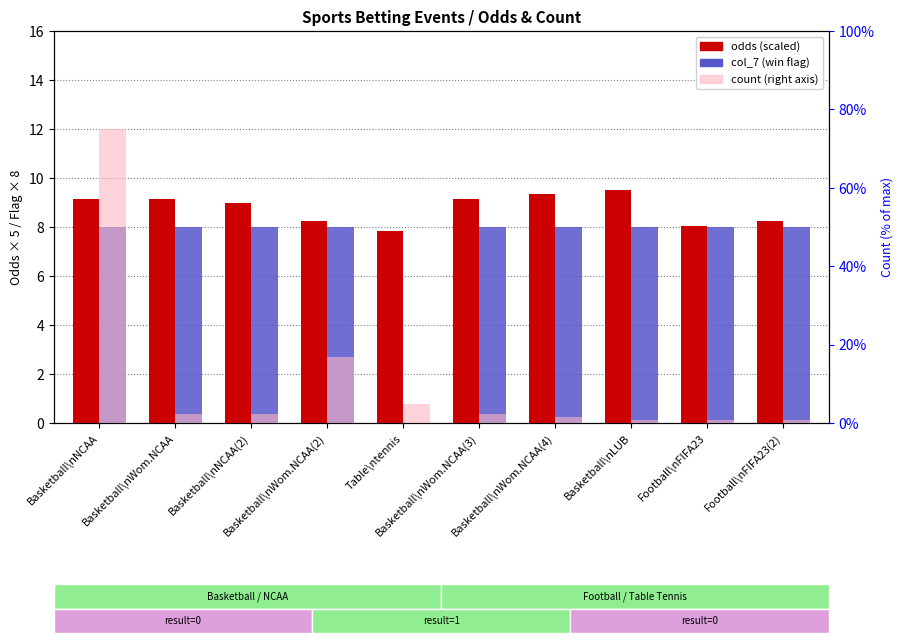

Between Basketball\nWom.NCAA and Basketball\nLUB, which series saw the biggest shift?

count (right axis)